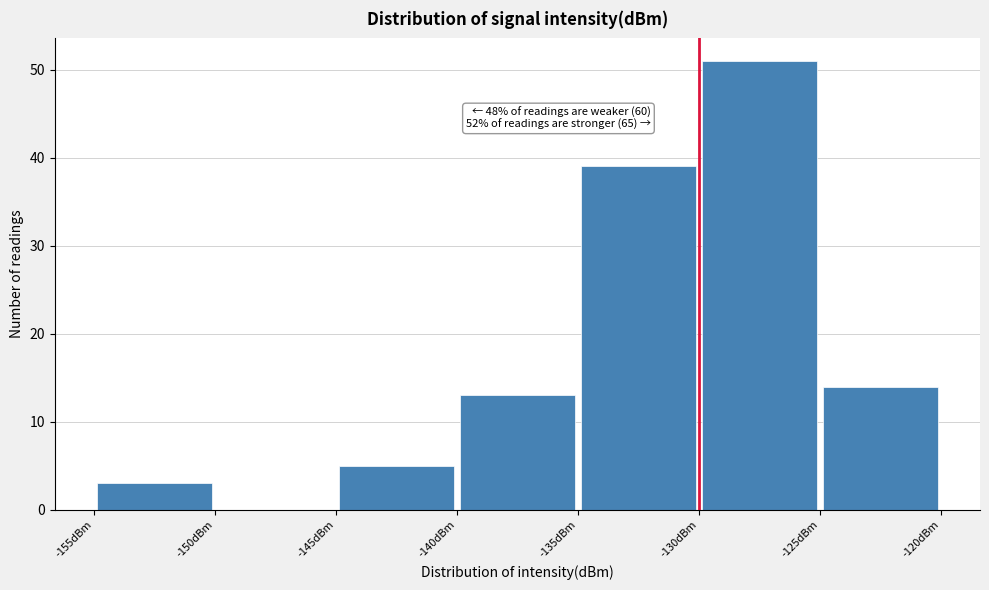

Over which range of the x-axis is the bar tallest?

-130 to -125